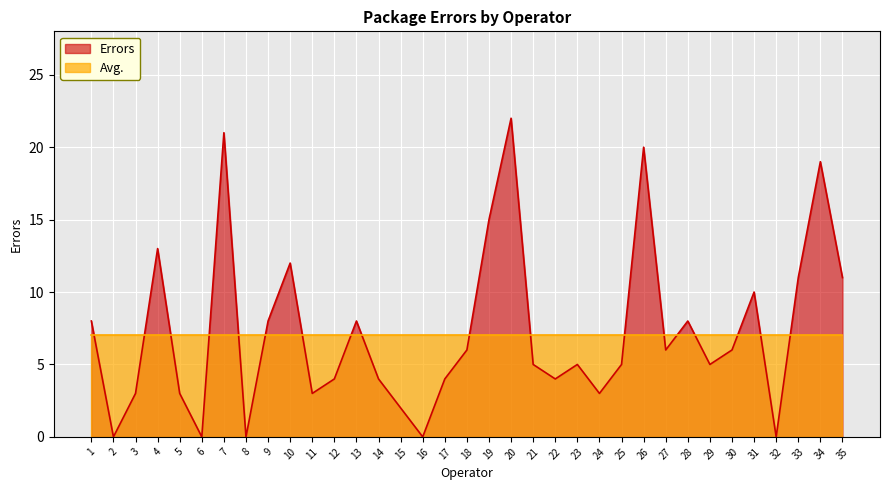

Is it true that the value at 26 is 20?

True